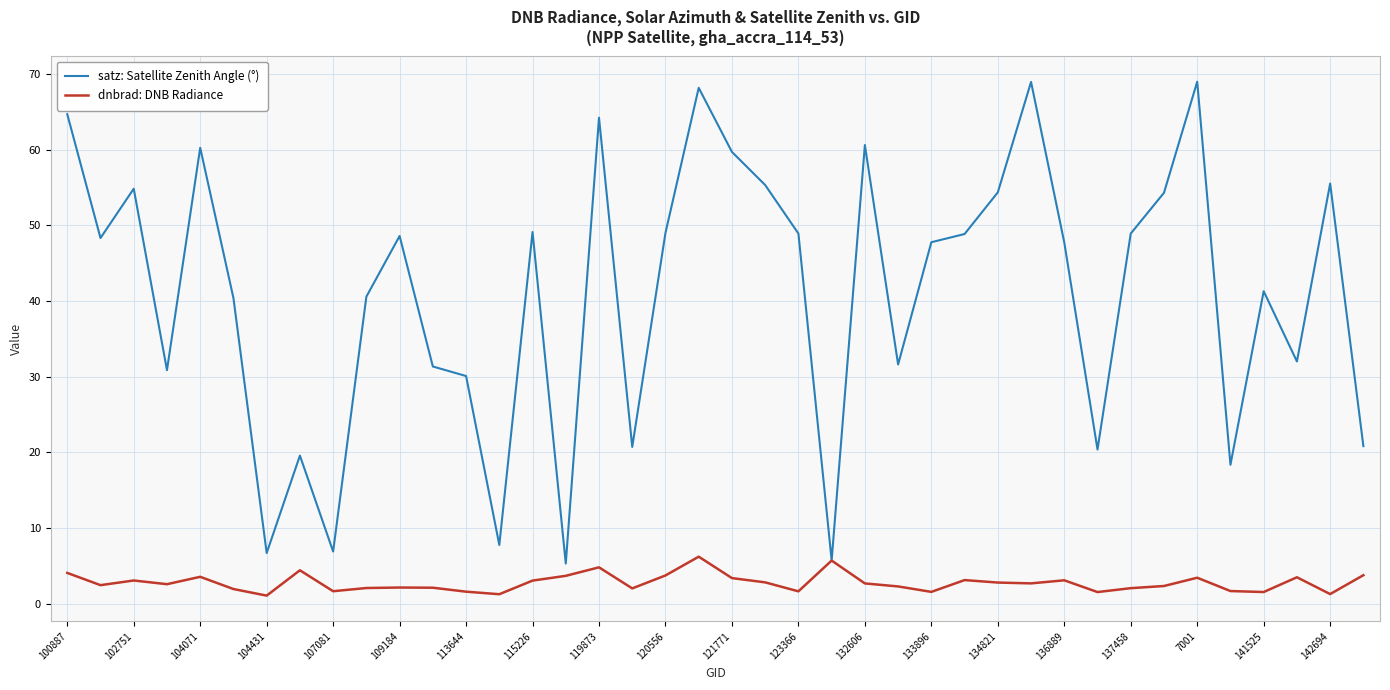

Which series has the largest total across all categories?

satz: Satellite Zenith Angle (°)